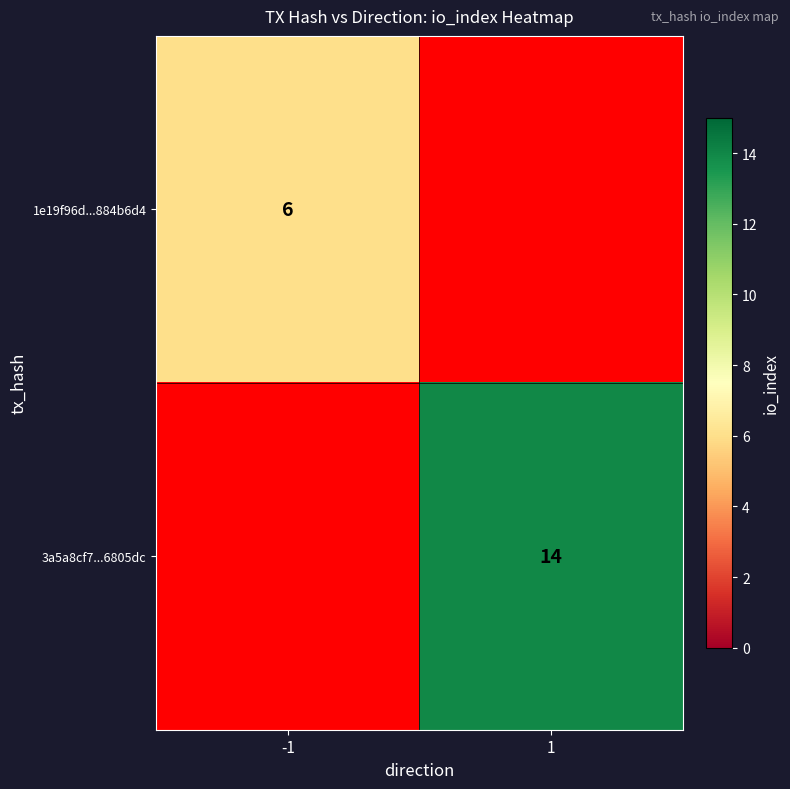

How many categories are shown in the chart?

2